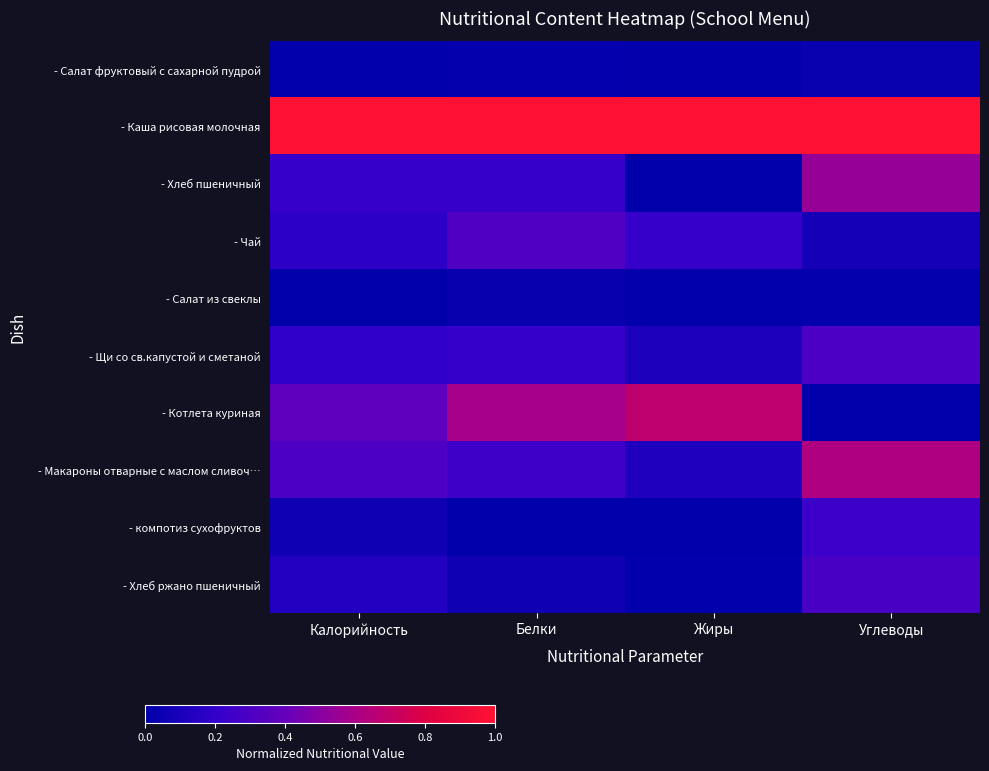

Reading right to left, what are all the values shown in this chart?

- Салат фруктовый с сахарной пудрой: Углеводы=0.0	Жиры=0.0	Белки=0.0	Калорийность=0.0
- Каша рисовая молочная: Углеводы=1.0	Жиры=1.0	Белки=1.0	Калорийность=1.0
- Хлеб пшеничный: Углеводы=0.5	Жиры=0.0	Белки=0.2	Калорийность=0.2
- Чай: Углеводы=0.1	Жиры=0.2	Белки=0.3	Калорийность=0.2
- Салат из свеклы: Углеводы=0.0	Жиры=0.0	Белки=0.0	Калорийность=0.0
- Щи со св.капустой и сметаной: Углеводы=0.3	Жиры=0.1	Белки=0.2	Калорийность=0.2
- Котлета куриная: Углеводы=0.0	Жиры=0.7	Белки=0.6	Калорийность=0.4
- Макароны отварные с маслом сливоч…: Углеводы=0.6	Жиры=0.1	Белки=0.2	Калорийность=0.3
- компотиз сухофруктов: Углеводы=0.2	Жиры=0.0	Белки=0.0	Калорийность=0.1
- Хлеб ржано пшеничный: Углеводы=0.3	Жиры=0.0	Белки=0.1	Калорийность=0.1